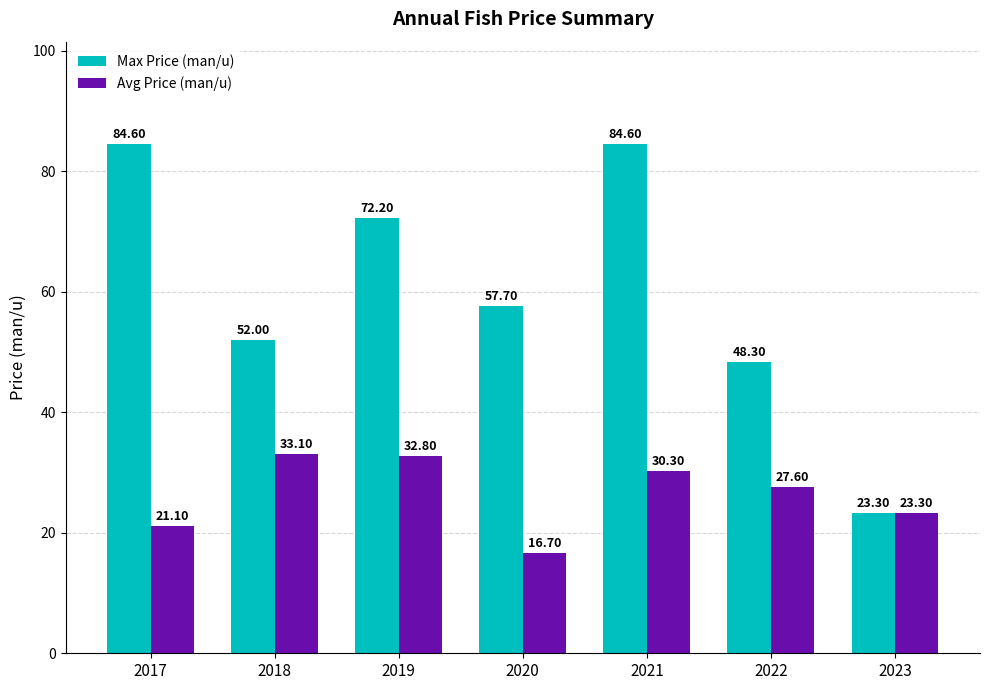

The Avg Price (man/u) series shows 21.7 at 2018. True or false?

False